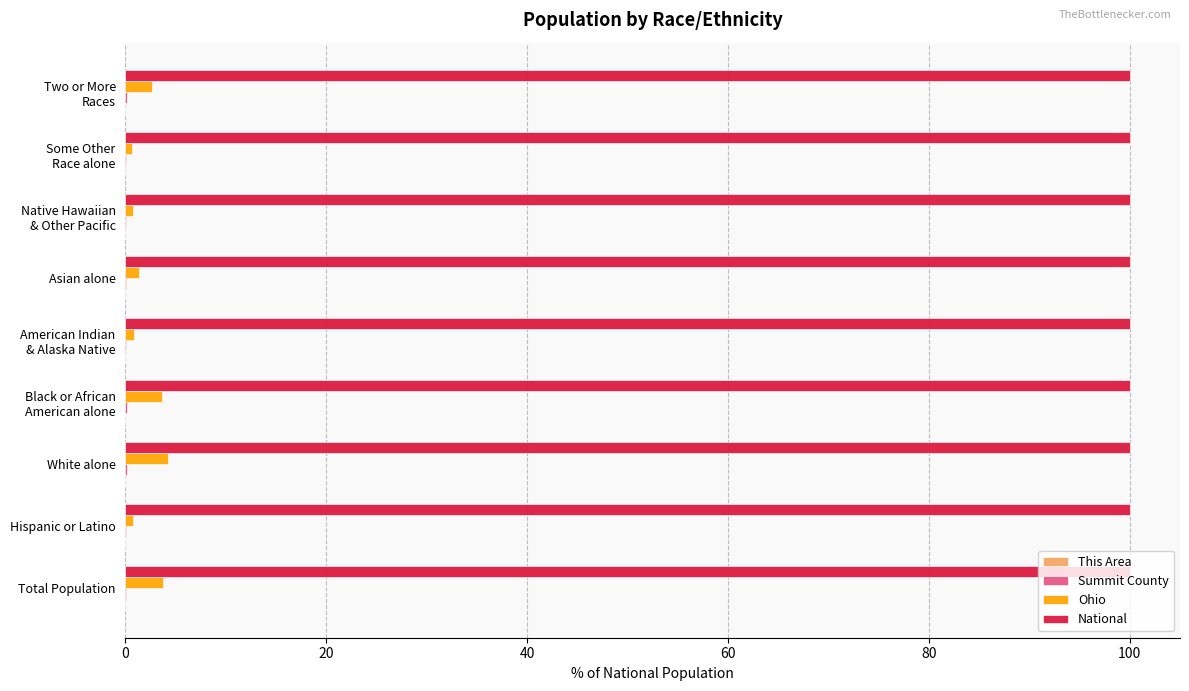

What is the maximum value shown in the chart?

100.0